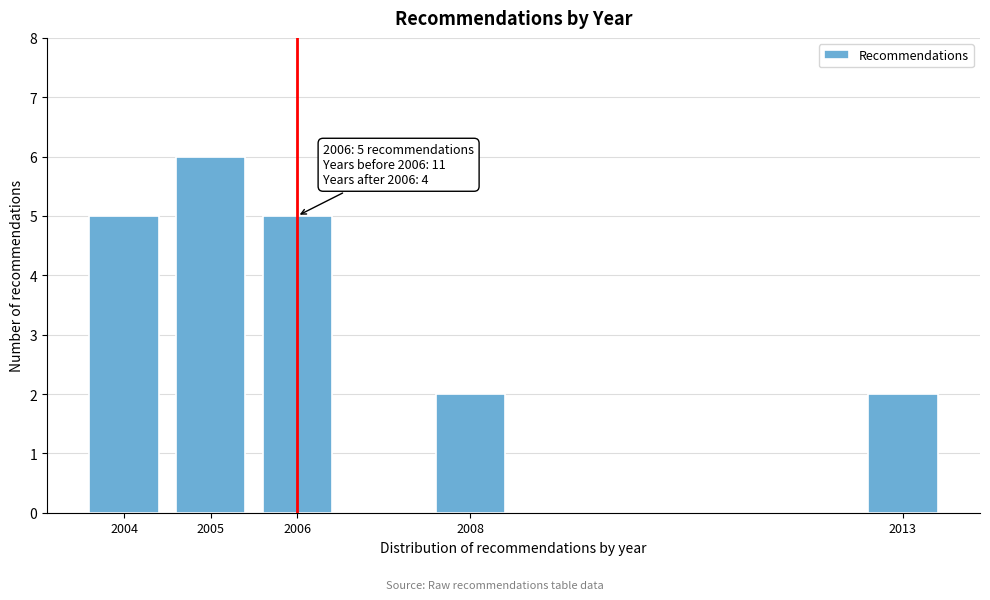

Reading left to right, what are all the values shown in this chart?

2004=5	2005=6	2006=5	2008=2	2013=2